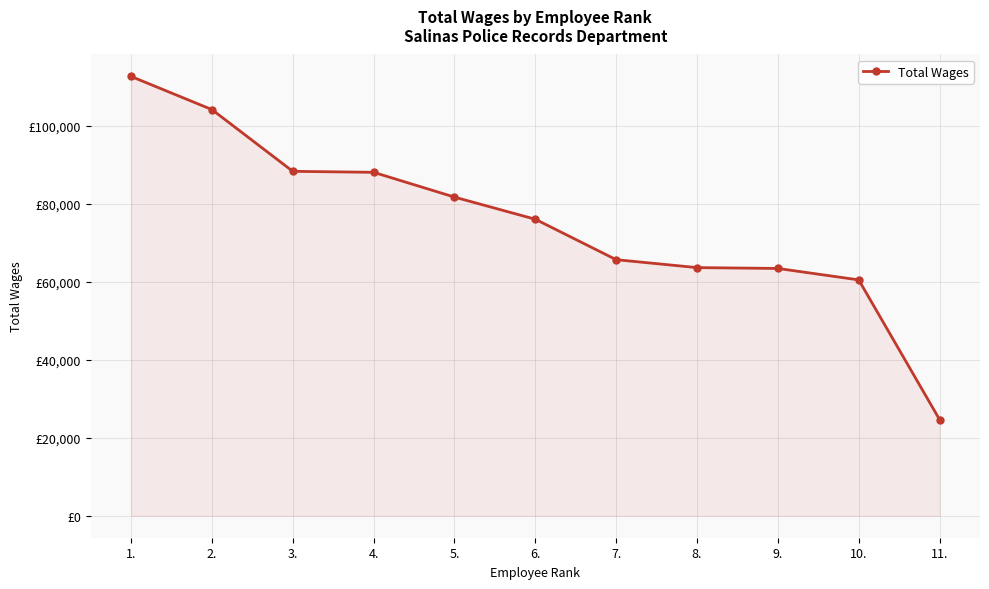

What is the approximate value at 5., to the nearest 50?

81650